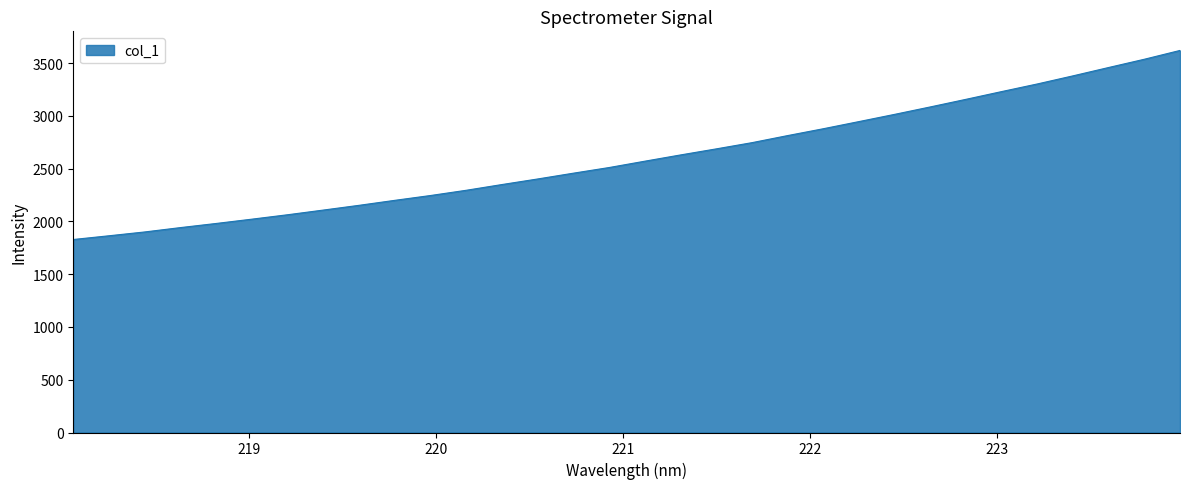

What is the greatest value displayed?

3620.2